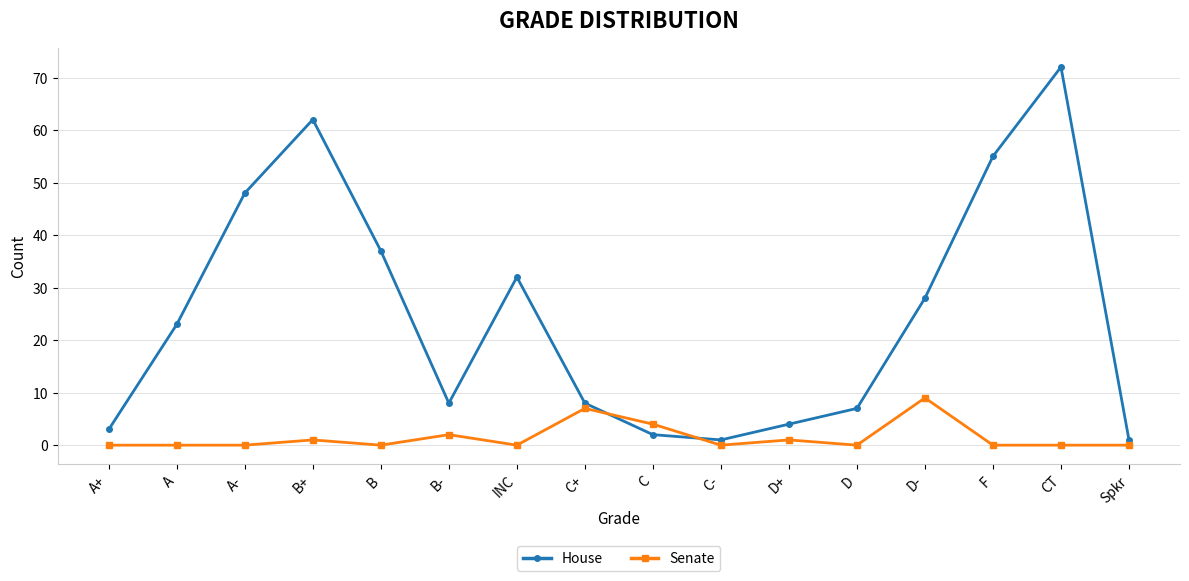

At D+, list the series in order from smallest to largest.

Senate, House